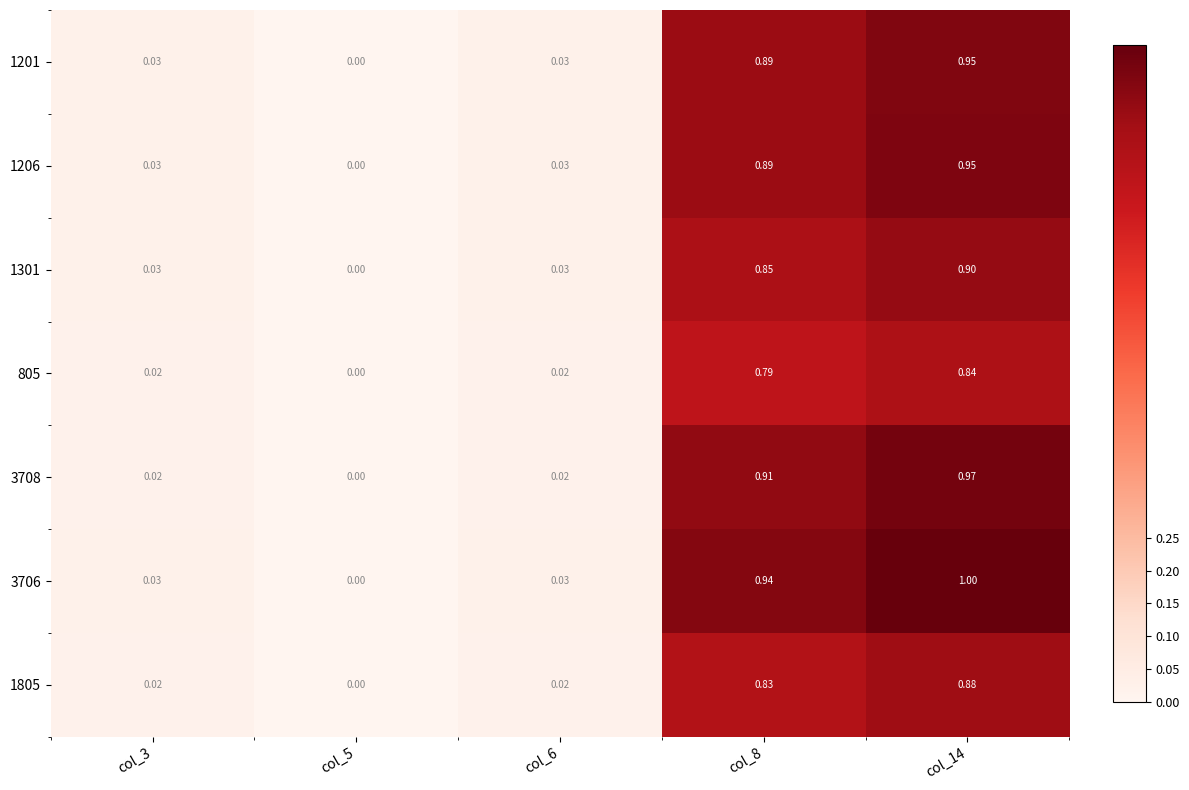

Is the value of 1201 at col_8 greater than the value of 3708 at col_8?

No